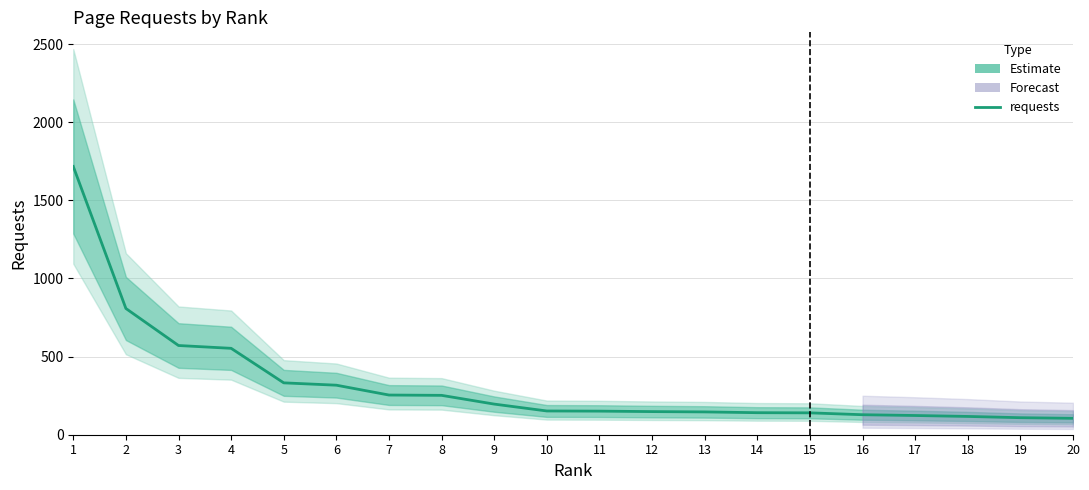

True or false: the data shows 141 at 14.

True